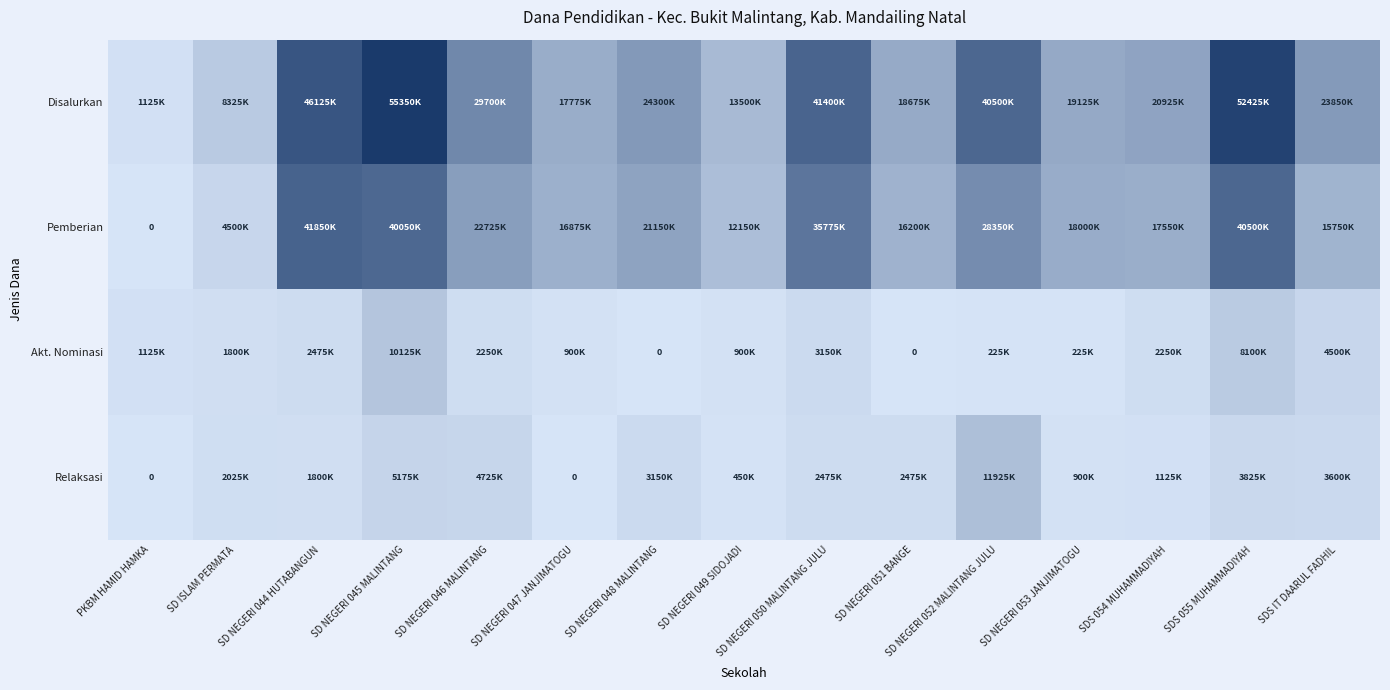

What is the total value across all series at SD NEGERI 050 MALINTANG JULU?

82800000